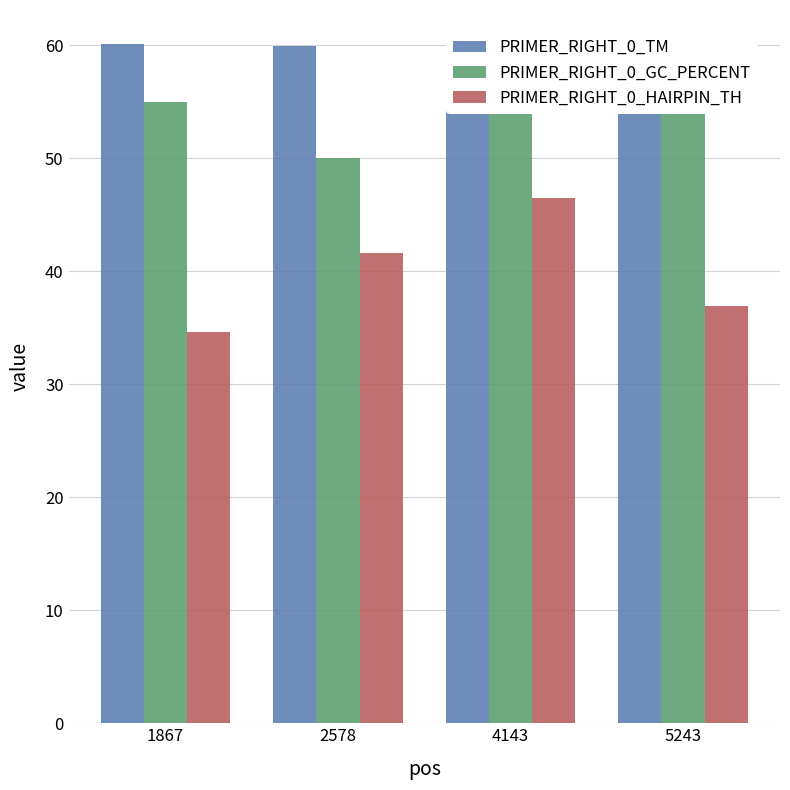

Where does the PRIMER_RIGHT_0_HAIRPIN_TH series first go above 41?

2578